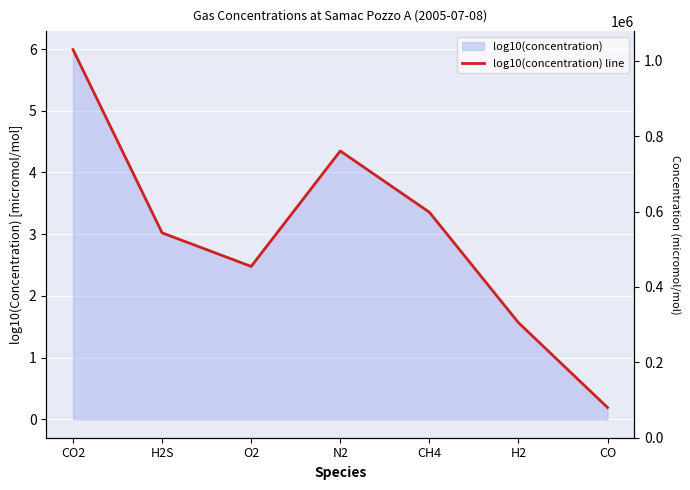

At which label is the value closest to 3?

H2S